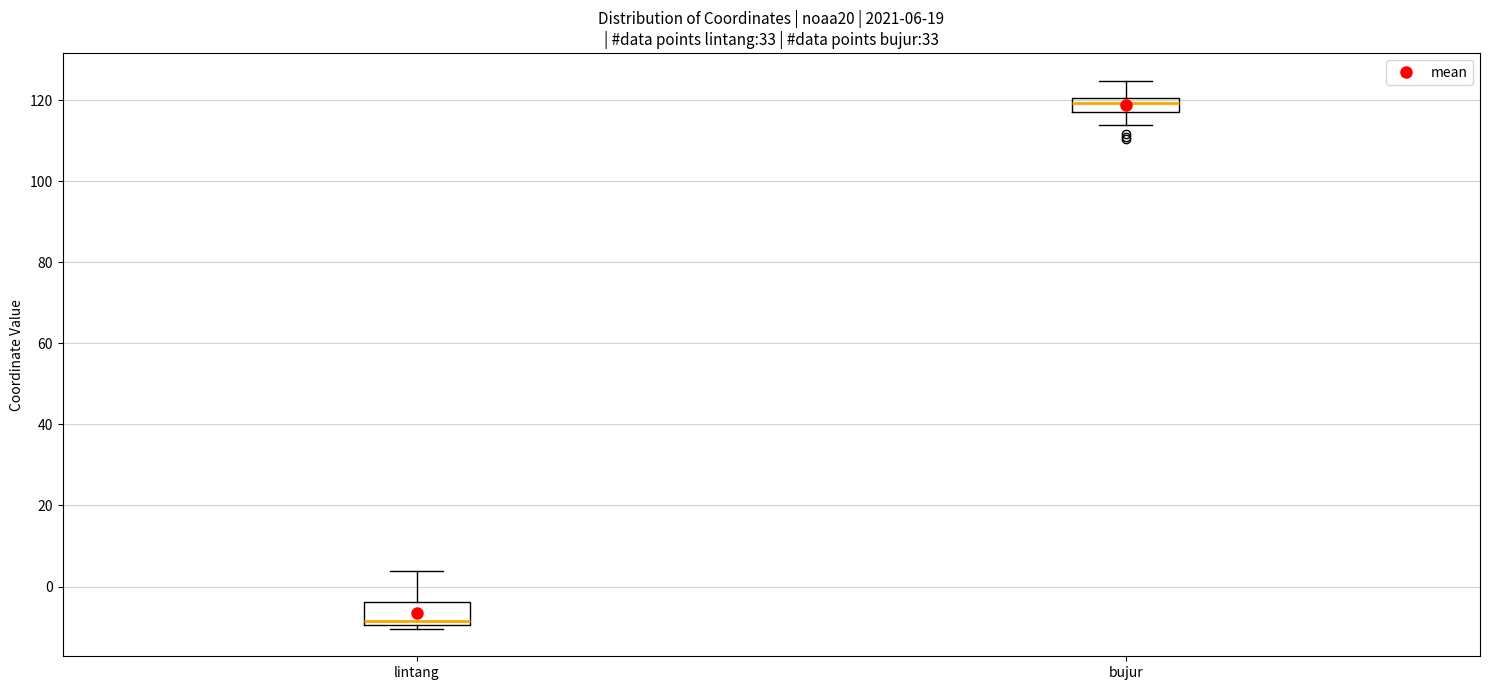

Which box has the highest median line?

bujur